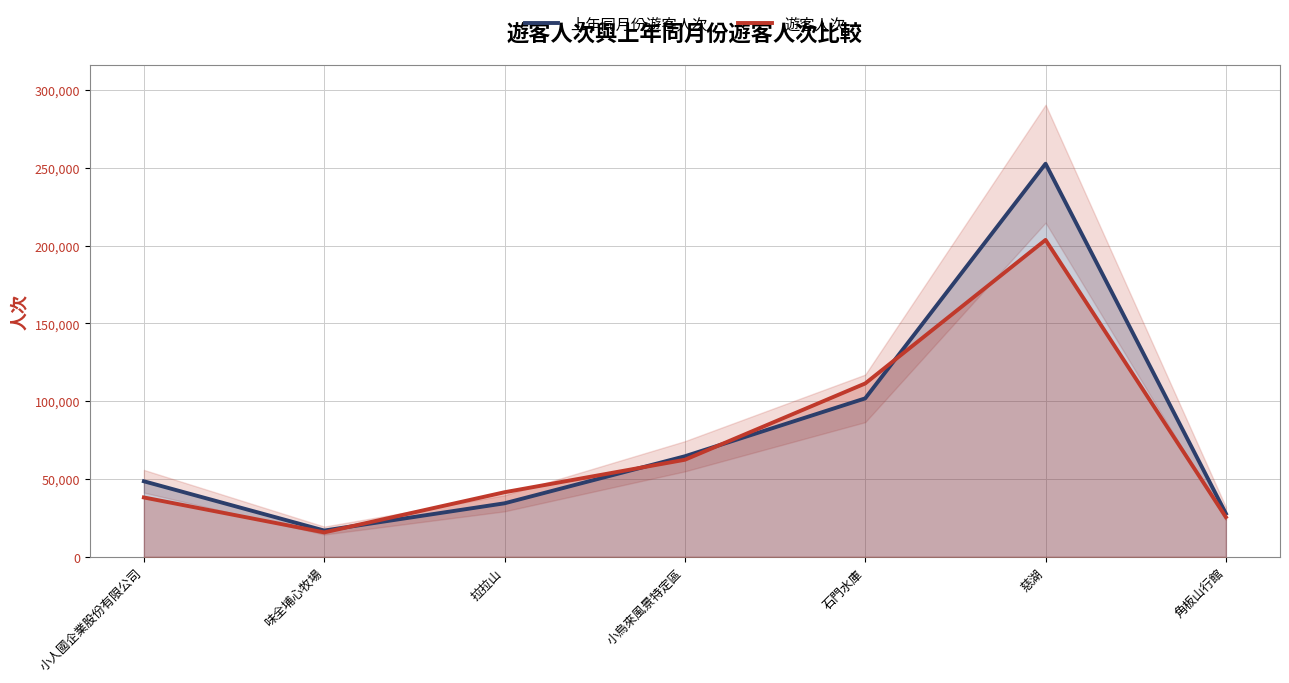

What is the spread (max minus min) of values at 小人國企業股份有限公司?

10404